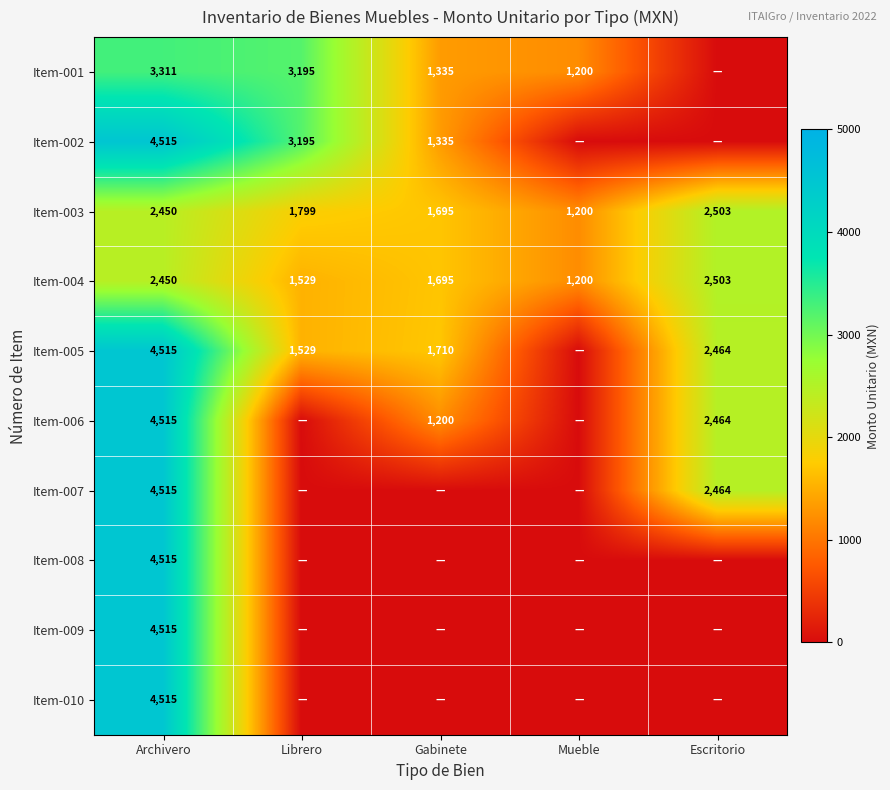

At which label does Item-003 reach its minimum?

Mueble